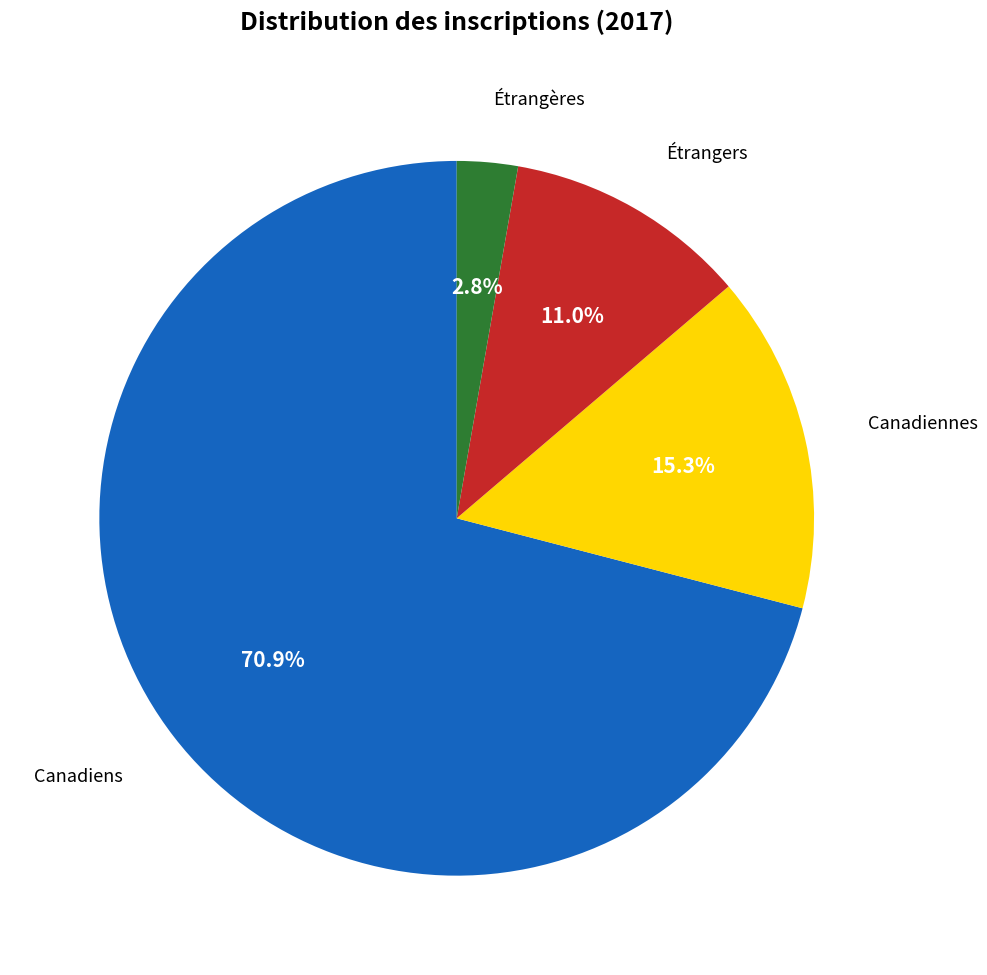

Is there a majority slice in this chart?

Yes